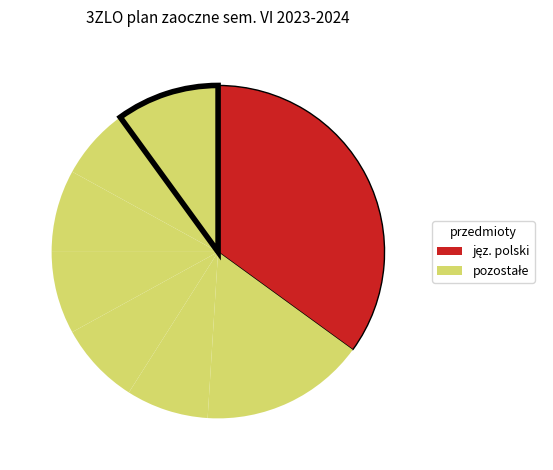

Count the number of slices in the pie.

8